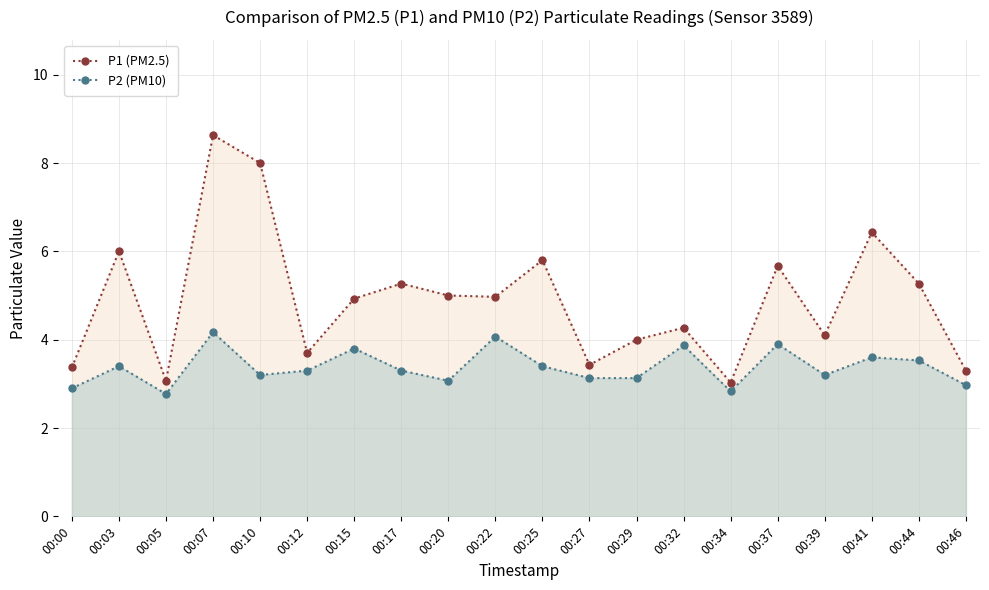

What is the sum of all P1 (PM2.5) values?

98.2